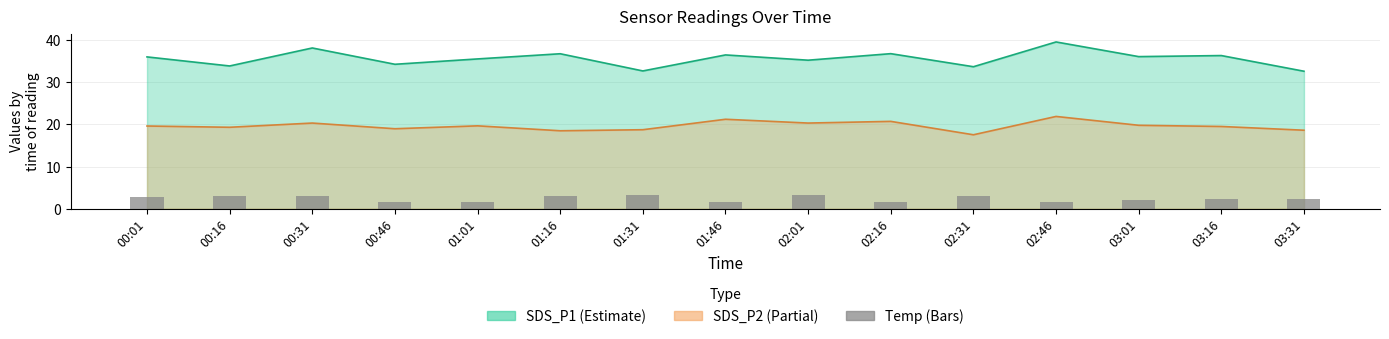

Are the bars horizontal?

No